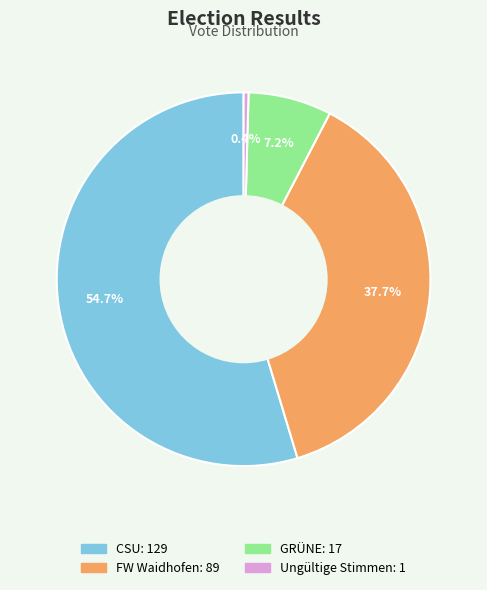

What is the majority slice?

CSU